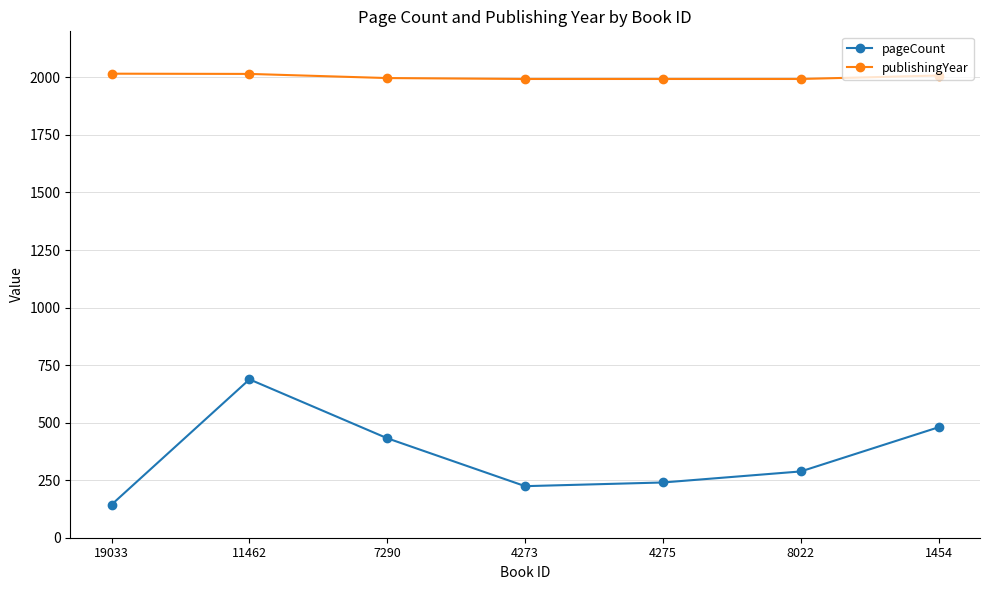

What is the label of the 5th point from the right?

7290